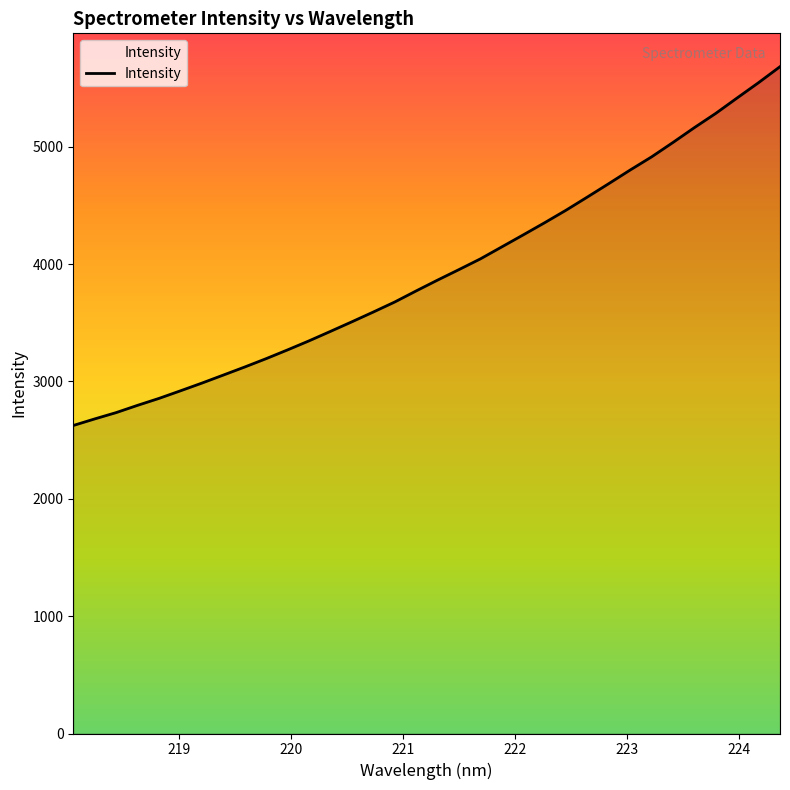

What is the difference between the maximum and minimum values?

3057.5